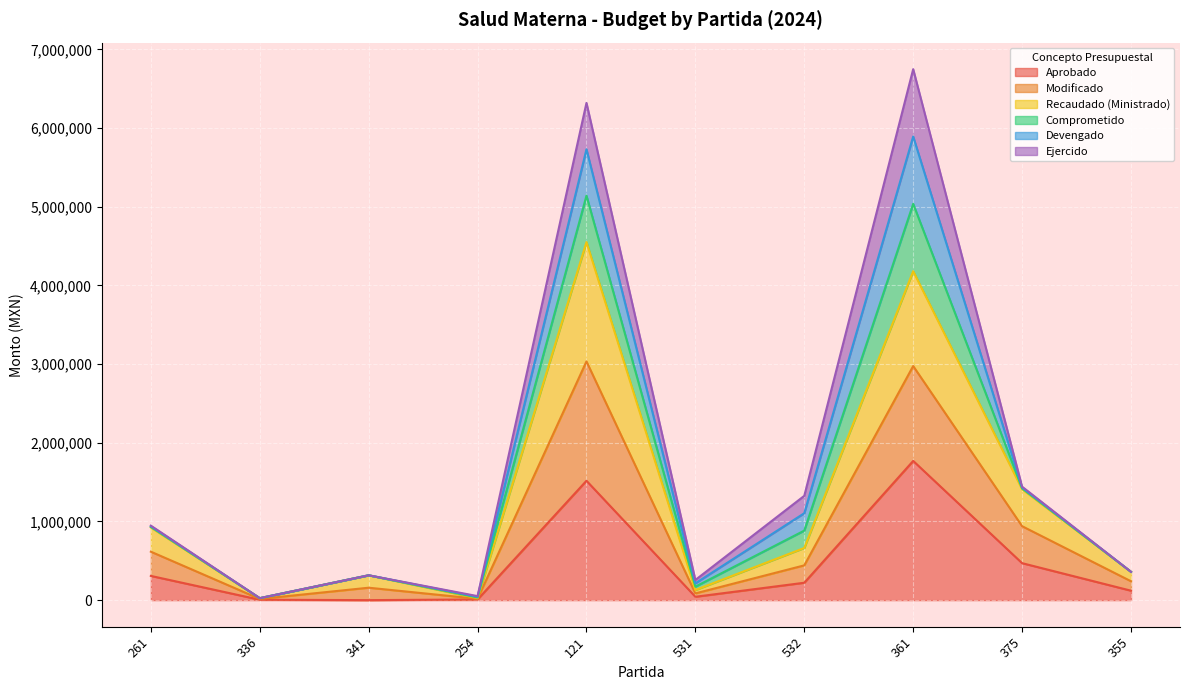

True or false: Modificado and Recaudado (Ministrado) cross at least once.

False